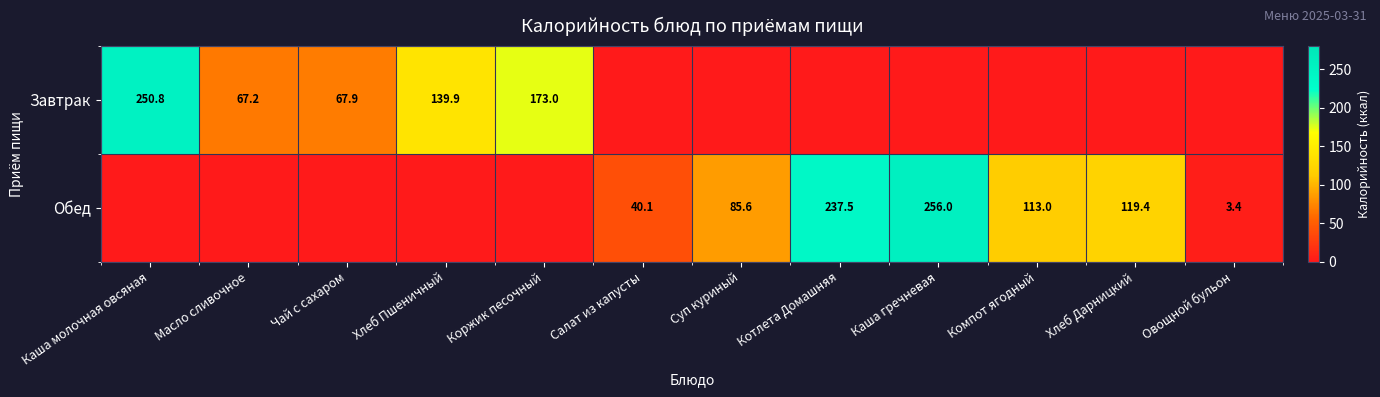

What is the sum of the Завтрак values at Масло сливочное and Чай с сахаром?

135.1